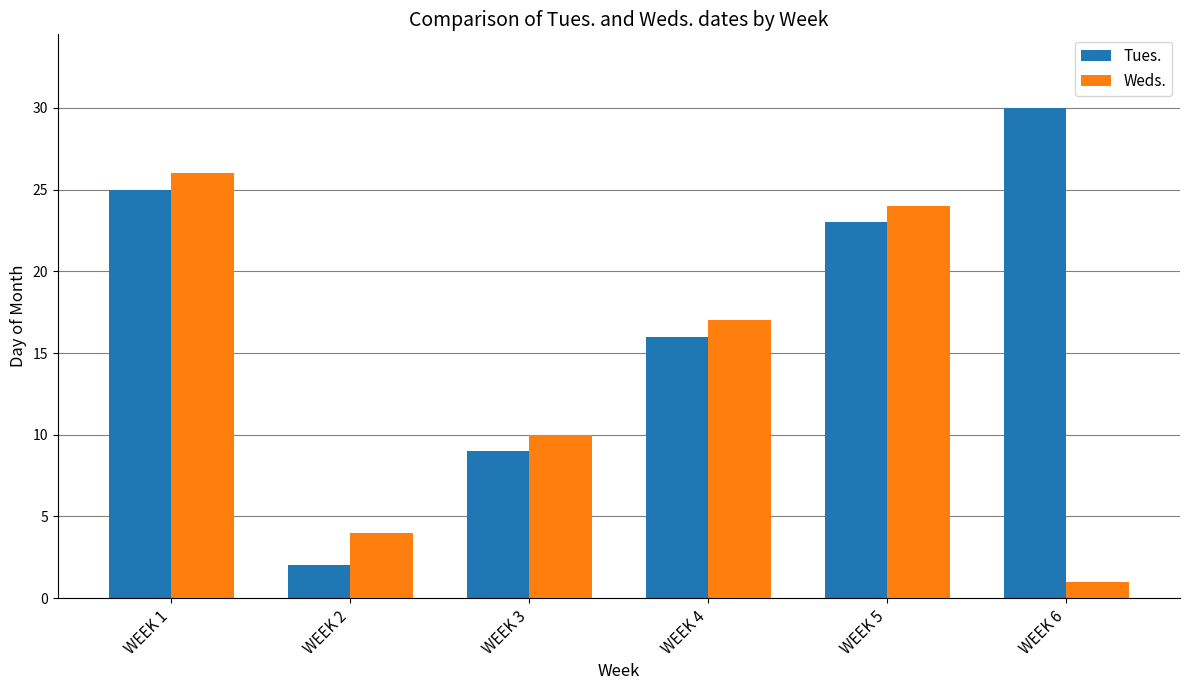

How many distinct data groups are displayed?

2